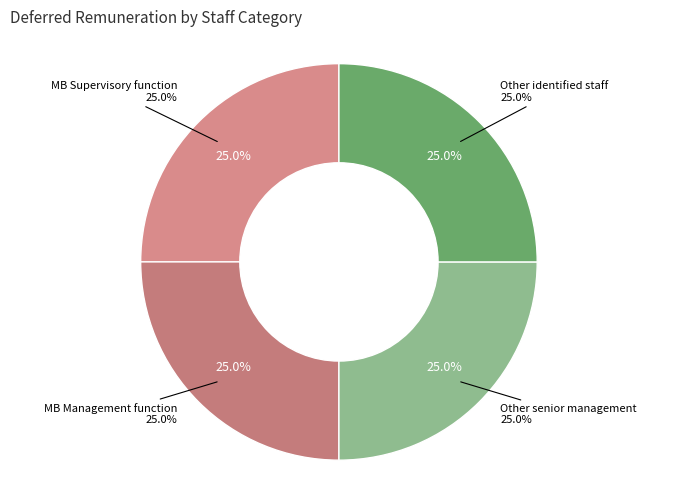

Between MB Supervisory function and Other identified staff, which is larger?

Other identified staff